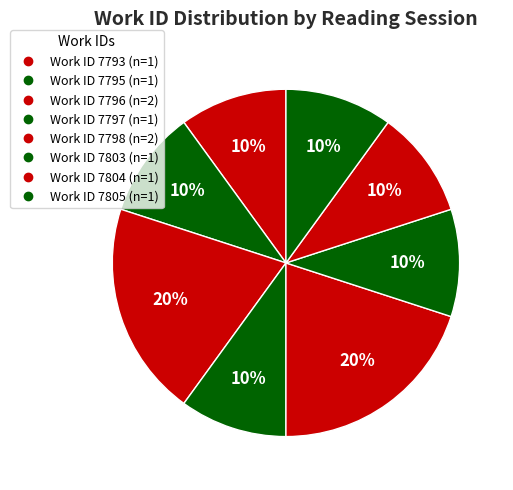

How many slices are in this pie chart?

8